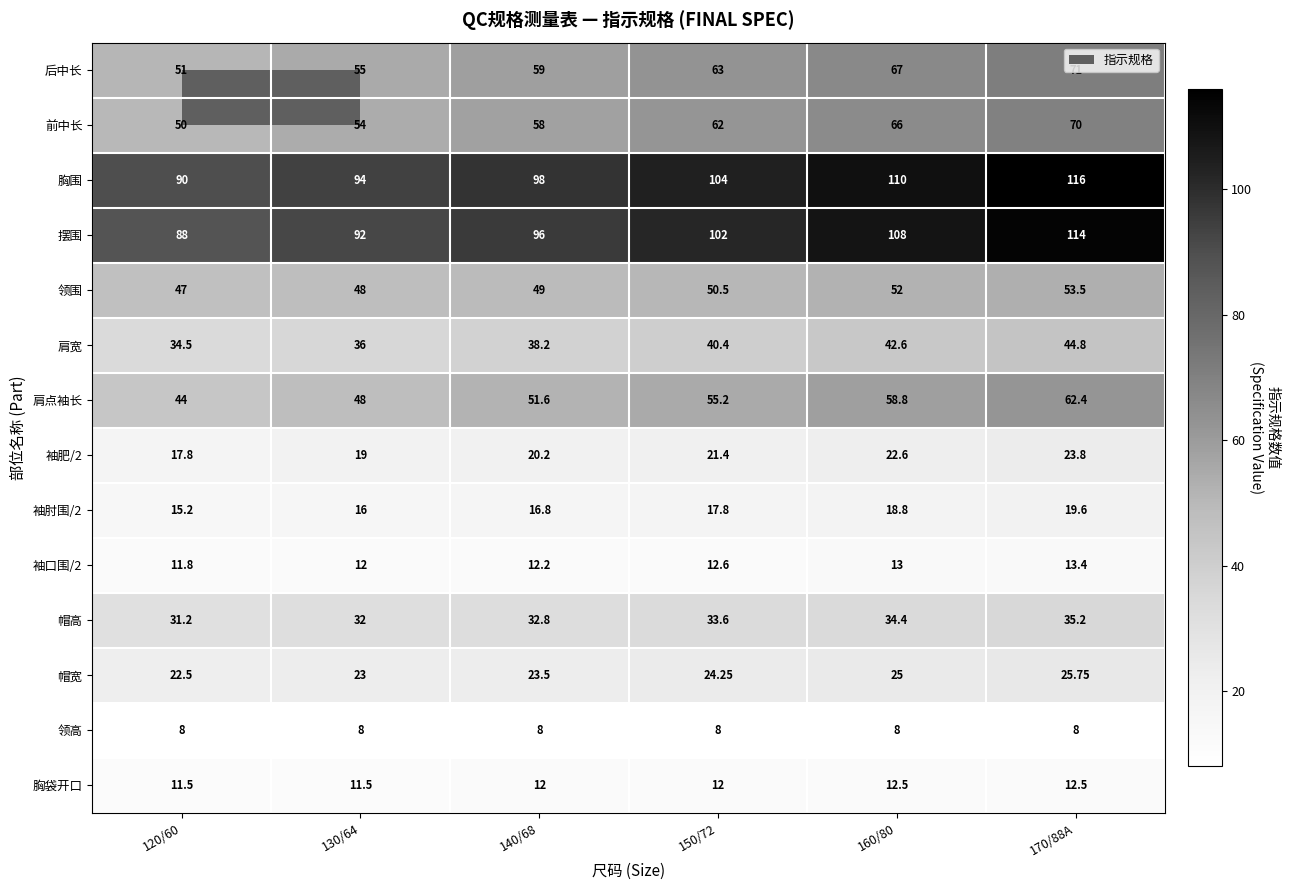

Is the value of 帽高 at 150/72 greater than the value of 肩点袖长 at 160/80?

No